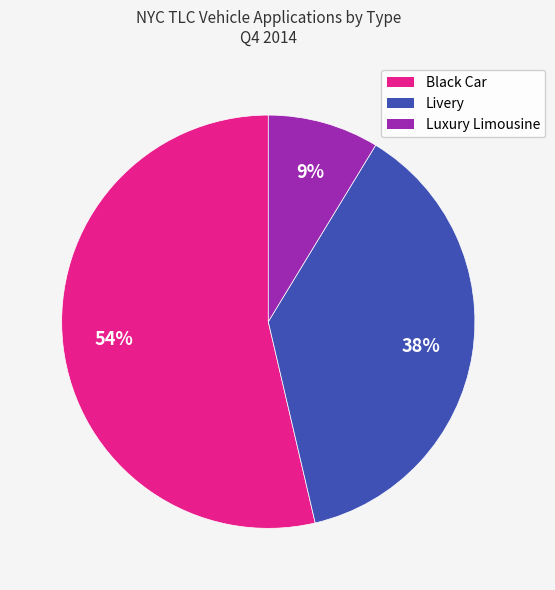

Which category accounts for the majority?

Black Car